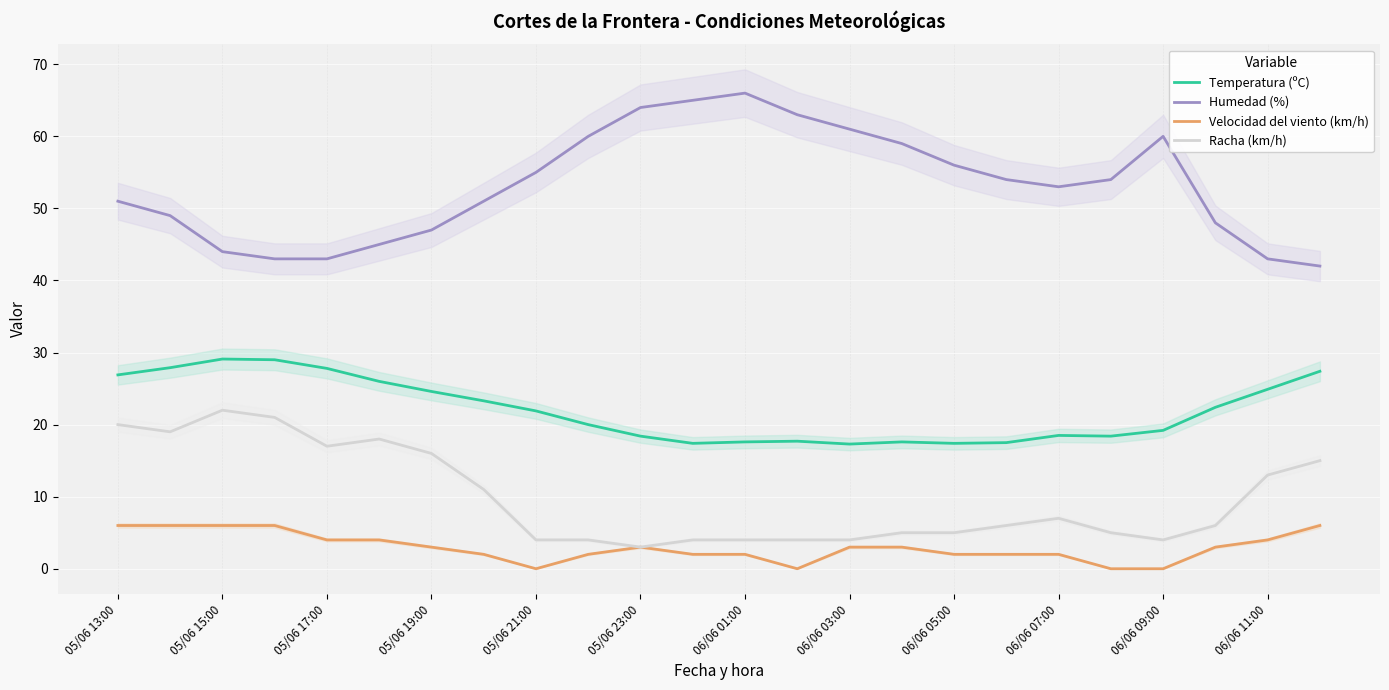

True or false: Racha (km/h) has a value of 6.0 at 21.

True